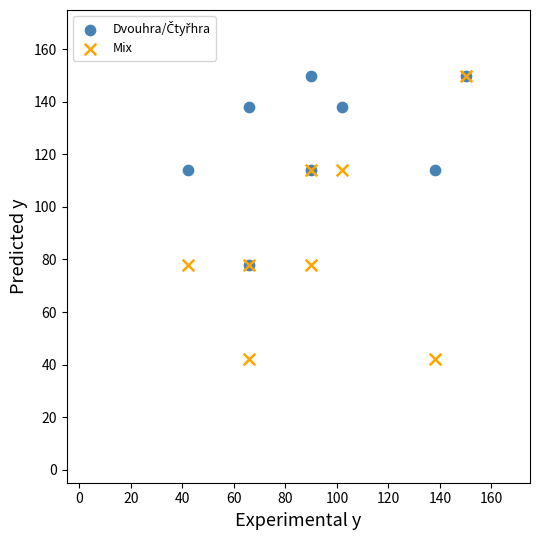

Which series has the widest spread of Y values?

Mix